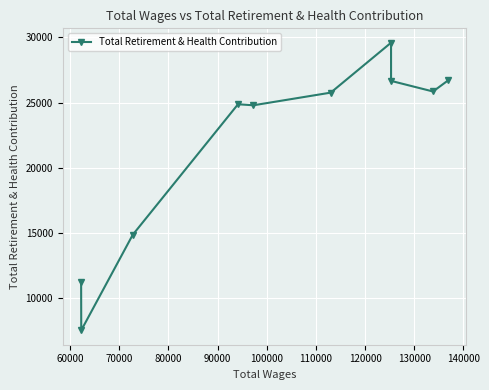

What is the greatest value displayed?

29584